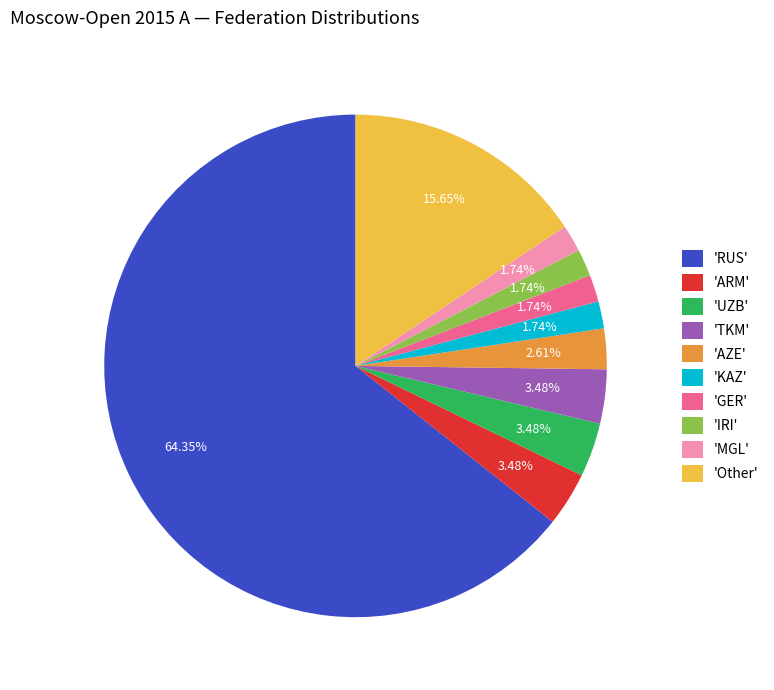

How many slices are in this pie chart?

10